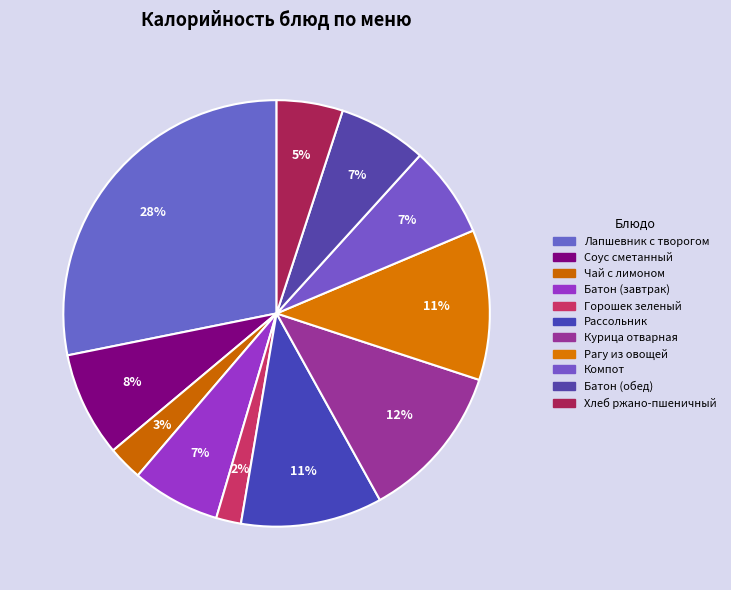

Count the number of slices in the pie.

11